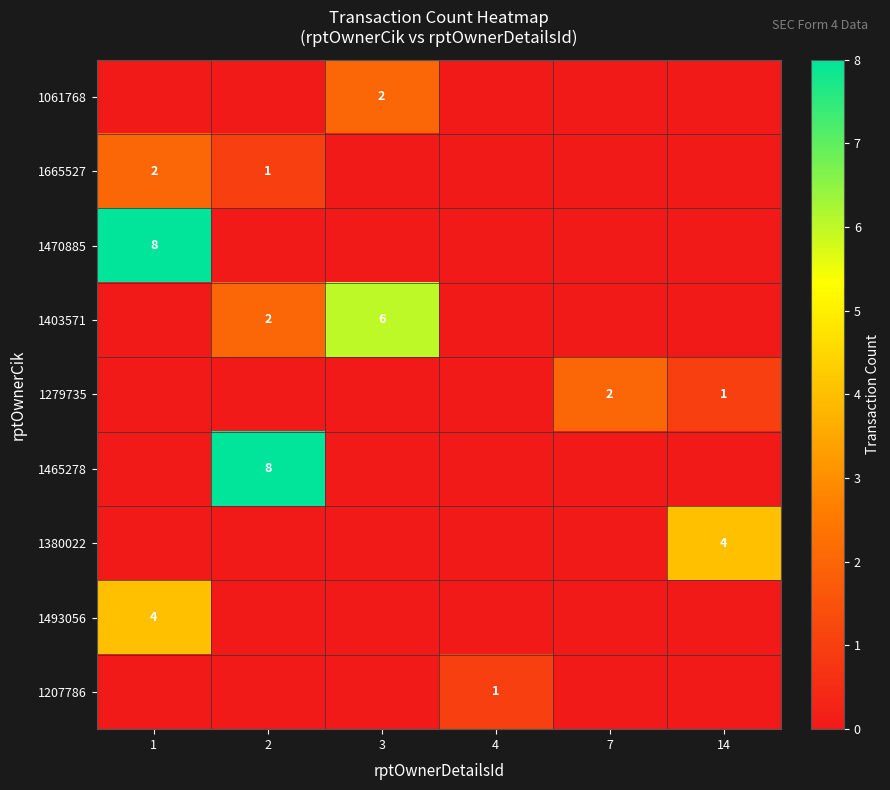

True or false: 1279735 has a value of -1 at 4.

False